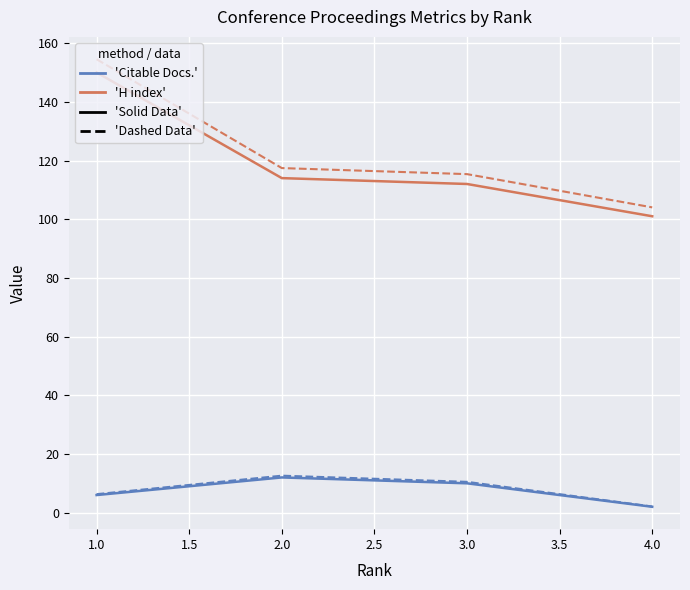

What is the spread (max minus min) of values at 1.0?

148.5